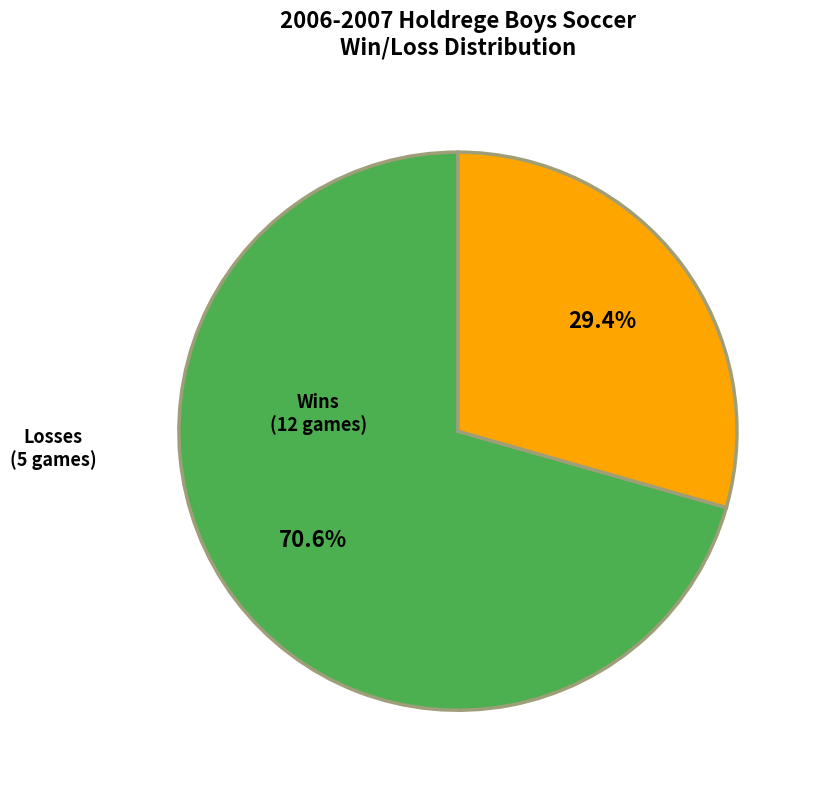

Which slice is the largest?

W